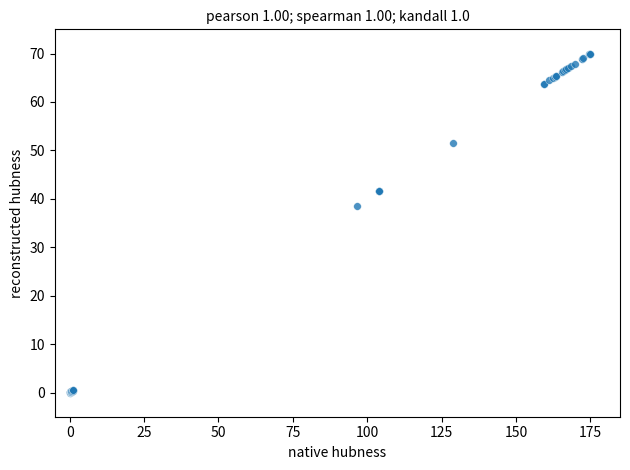

What Y value in the scatter plot is closest to 35?

38.6